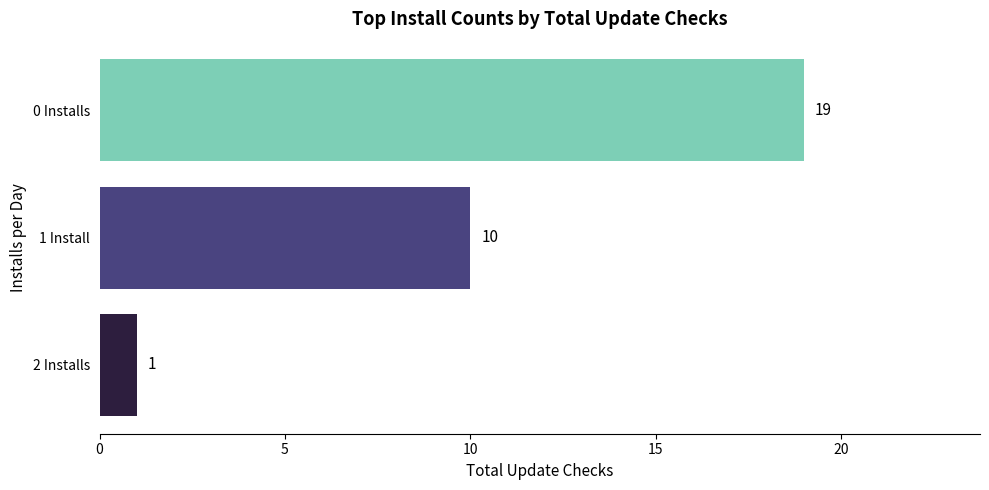

Count the values in the range 1 to 19.

3